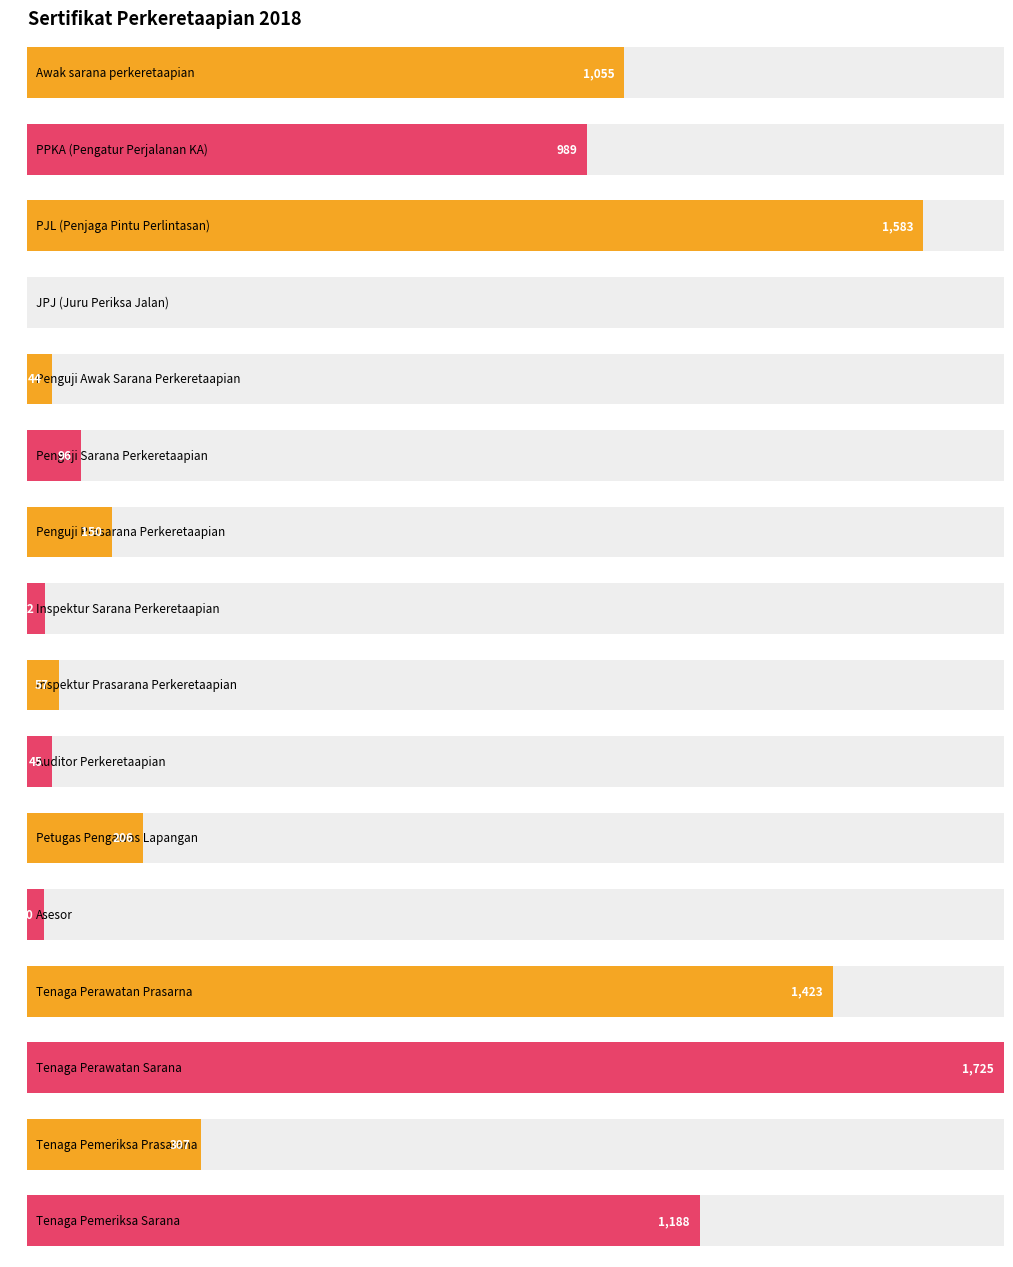

What is the difference between the values at Tenaga Pemeriksa Prasarana and Penguji Awak Sarana Perkeretaapian?

263